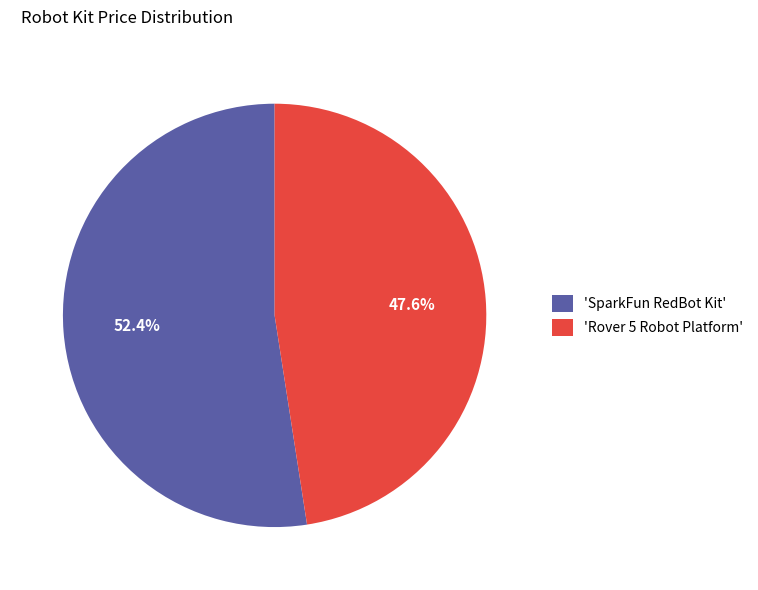

What is the majority slice?

'SparkFun RedBot Kit'